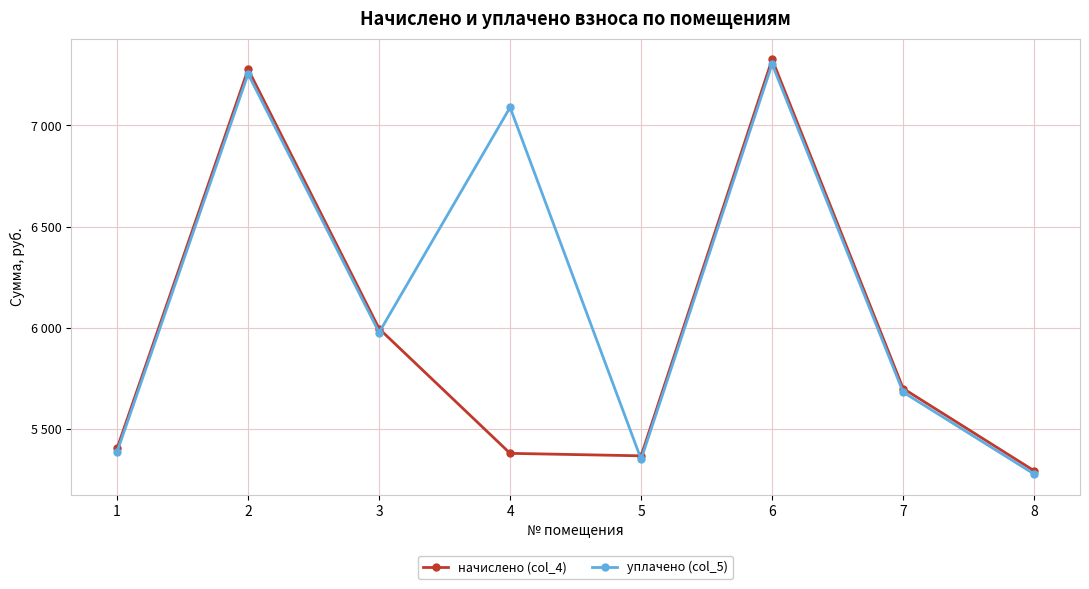

At which category is the sum across all series the highest?

6